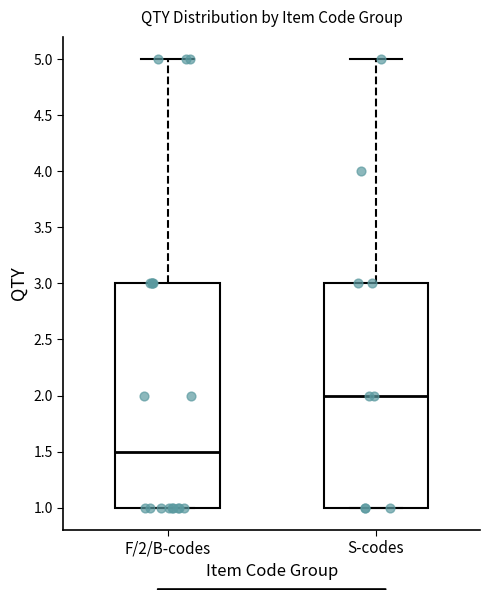

Reading left to right, transcribe this box plot: for each box, give where its median line is, the range the box spans, and where its two whiskers end, as read against the y-axis. The values are not printed on the chart, so give them approximately, as read against the axis.

F/2/B-codes: median 1.5, box 1.0 to 3.0, whiskers 1.0 to 5.0
S-codes: median 2.0, box 1.0 to 3.0, whiskers 1.0 to 5.0